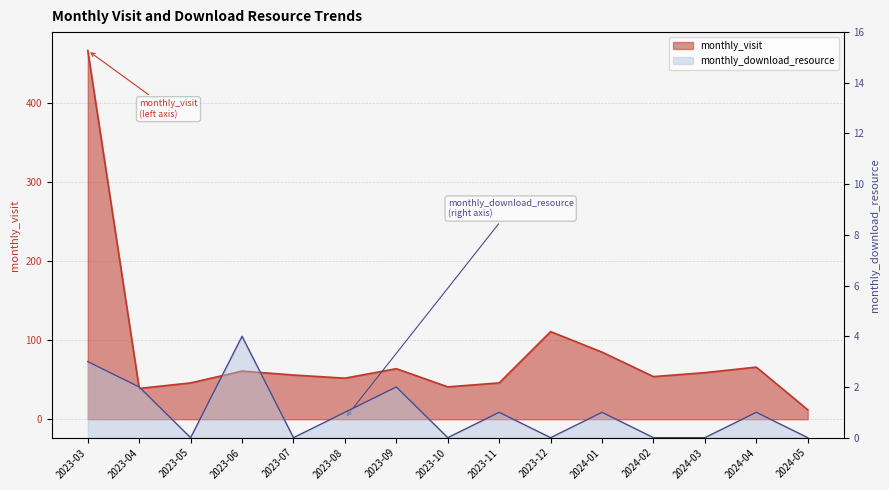

Read the monthly_download_resource value at 2023-03.

3